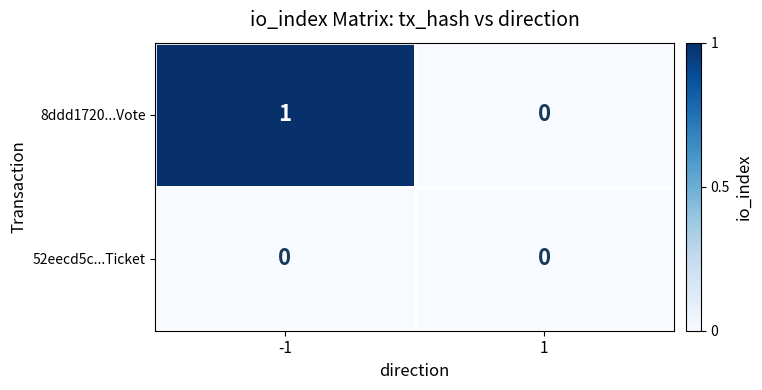

Which series has the largest total across all categories?

8ddd1720...Vote